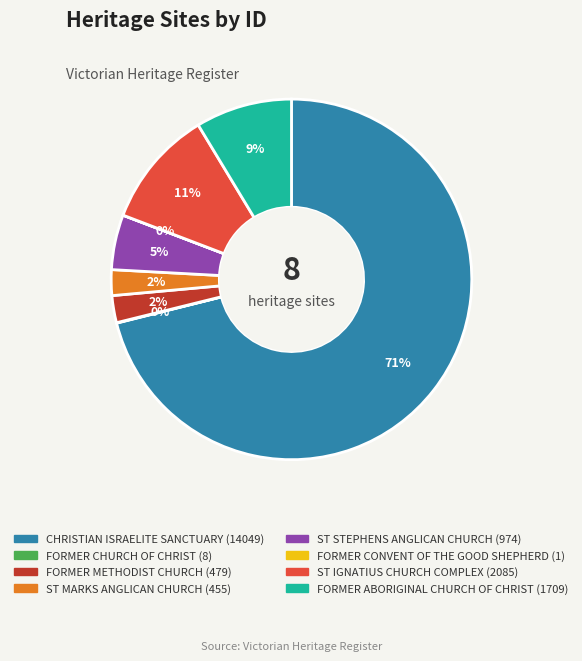

Which slice is the largest?

CHRISTIAN ISRAELITE SANCTUARY